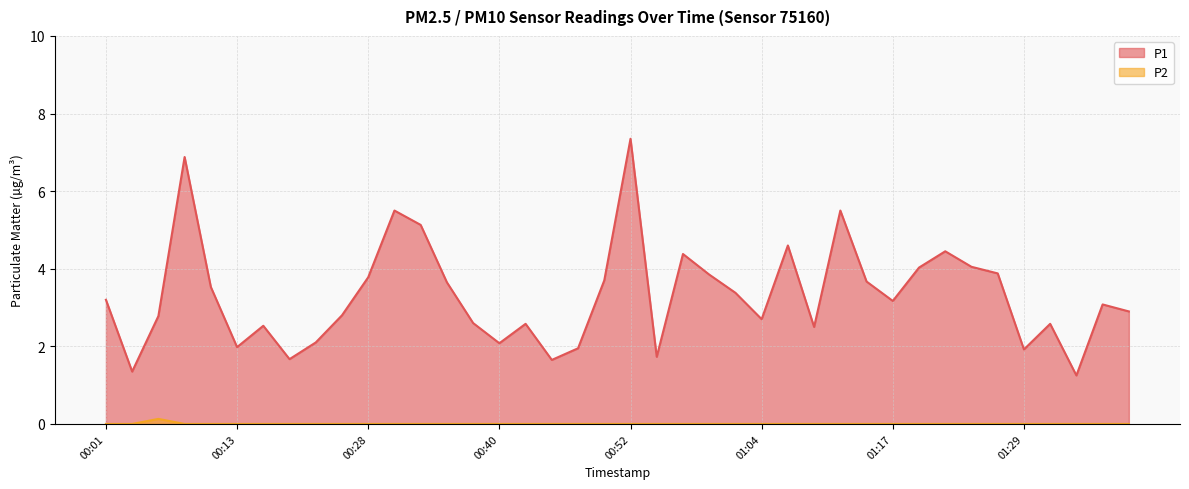

Reading left to right, extract all data points from this chart.

P1: 3.2	1.4	2.8	6.9	3.5	2.0	2.5	1.7	2.1	2.8	3.8	5.5	5.1	3.6	2.6	2.1	2.6	1.6	1.9	3.7	7.3	1.7	4.4	3.9	3.4	2.7	4.6	2.5	5.5	3.7	3.2	4.0	4.5	4.0	3.9	1.9	2.6	1.2	3.1	2.9
P2: 0.0	0.0	0.1	0.0	0.0	0.0	0.0	0.0	0.0	0.0	0.0	0.0	0.0	0.0	0.0	0.0	0.0	0.0	0.0	0.0	0.0	0.0	0.0	0.0	0.0	0.0	0.0	0.0	0.0	0.0	0.0	0.0	0.0	0.0	0.0	0.0	0.0	0.0	0.0	0.0